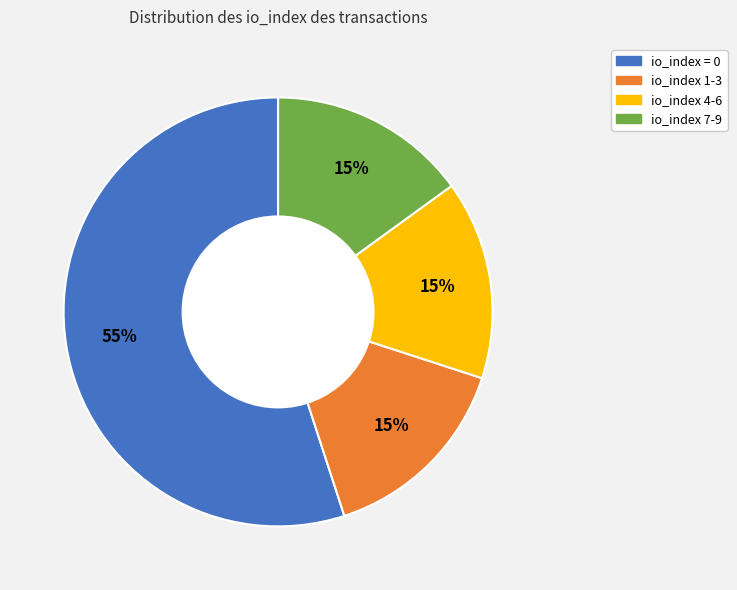

How many slices are in this pie chart?

4